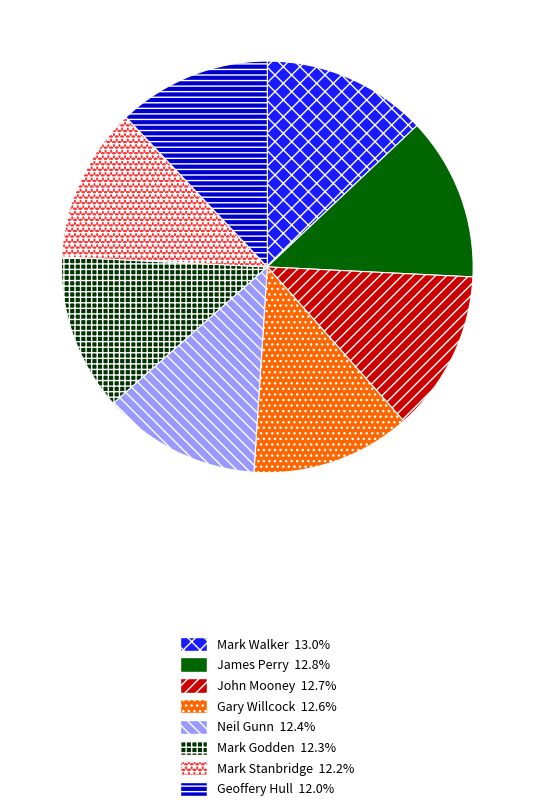

What is the ratio of the value at Mark Walker to the value at Mark Godden?

1.1